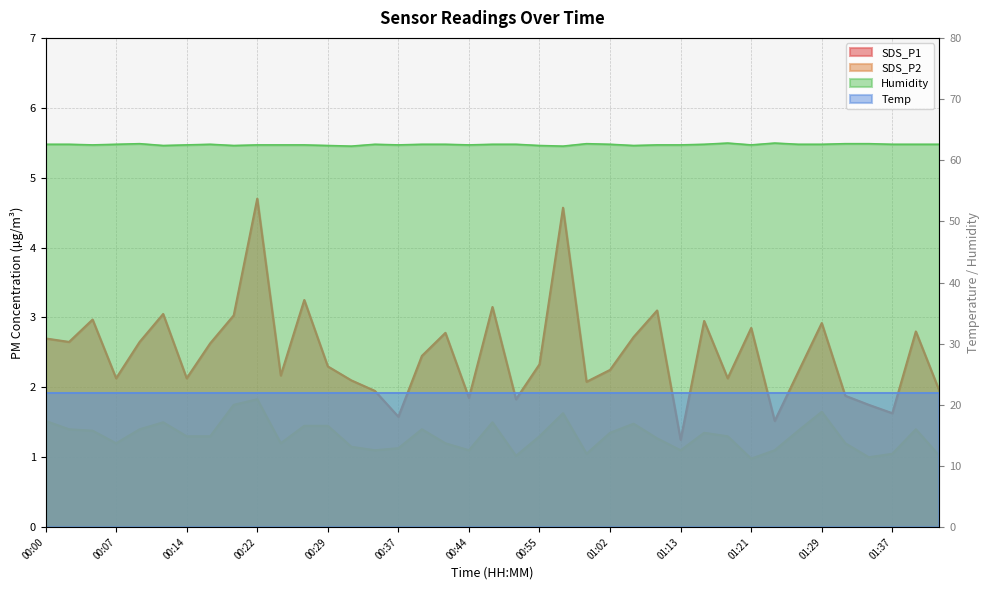

Where is SDS_P1 nearest to the value 2?

00:34